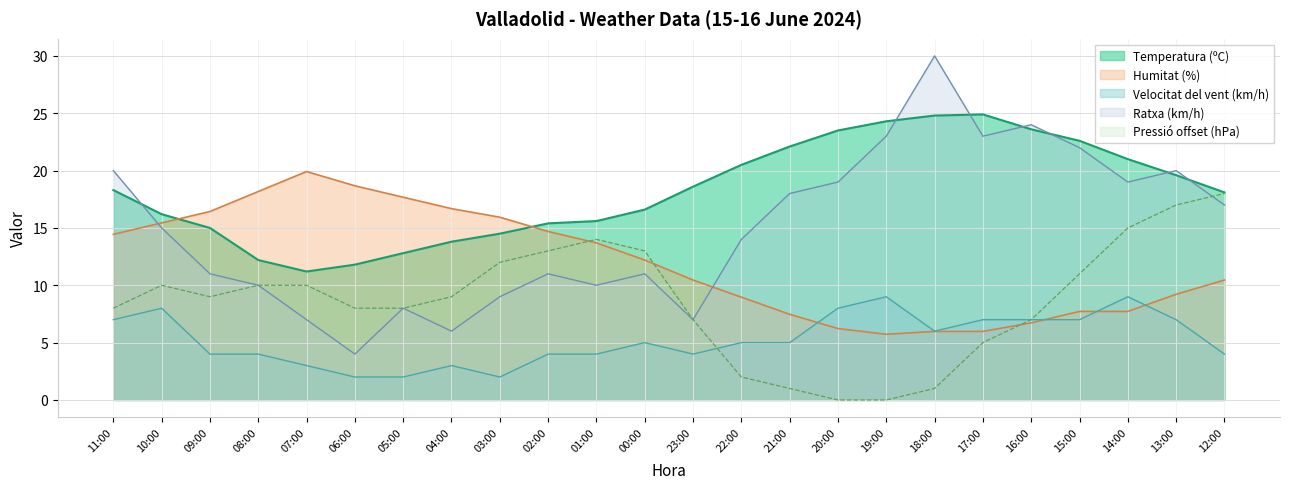

True or false: Velocitat del vent (km/h) has more than 2 points higher than both neighbors.

True